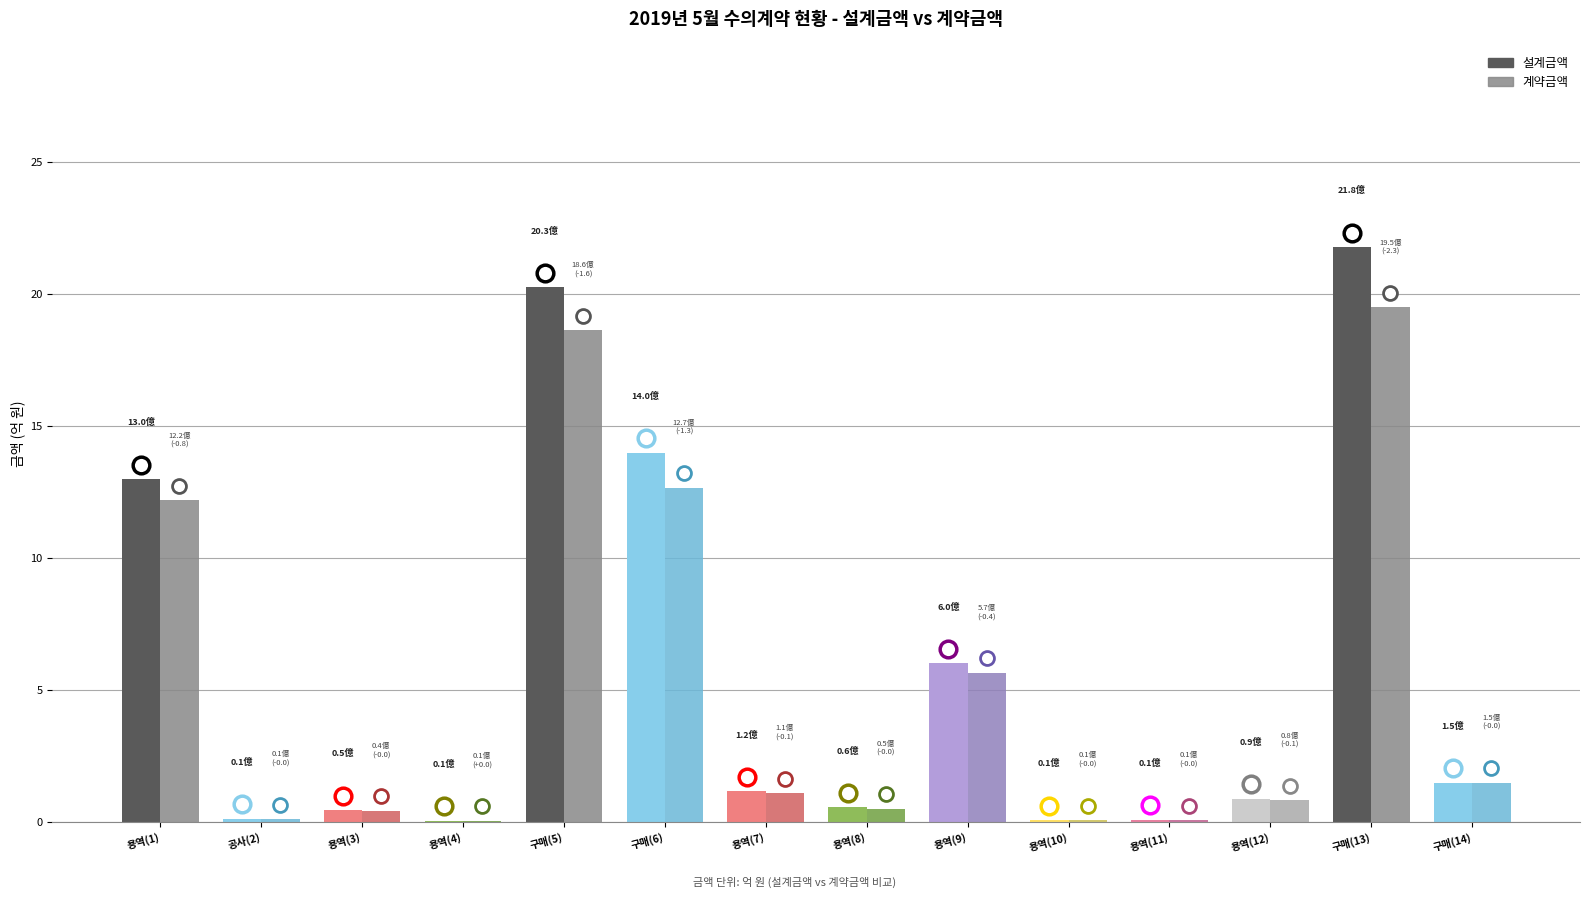

Which category has the highest value across all series?

구매(13)